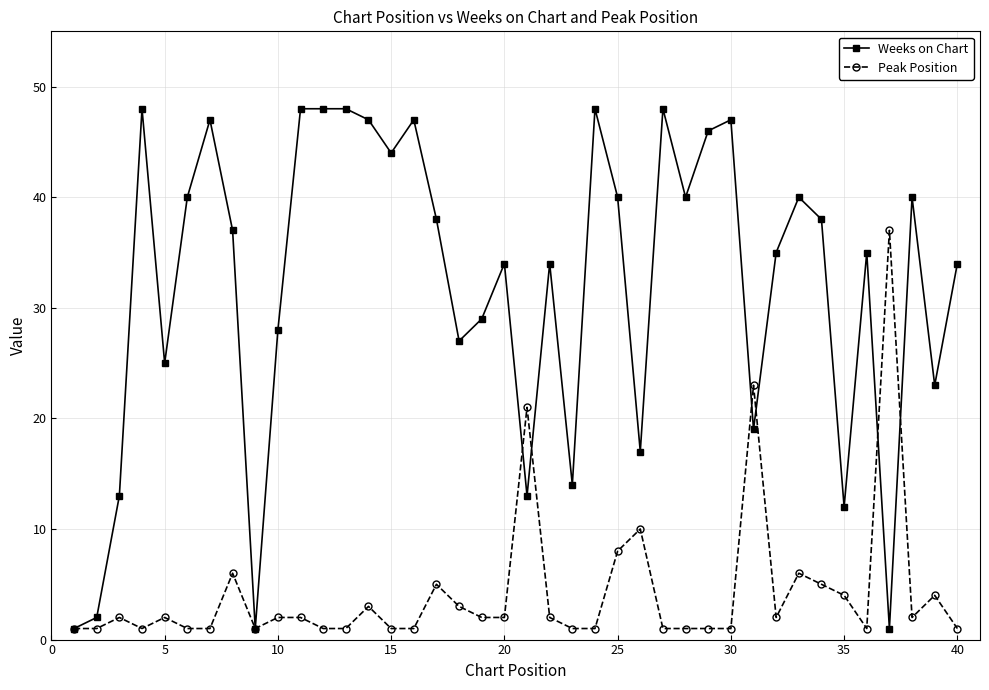

True or false: Weeks on Chart has more than 2 interior local peaks.

True